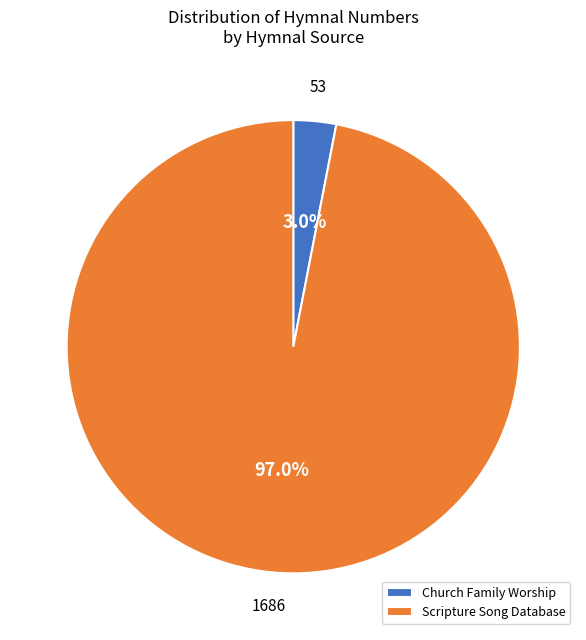

What portion of the pie excludes Scripture Song Database?

3.0%